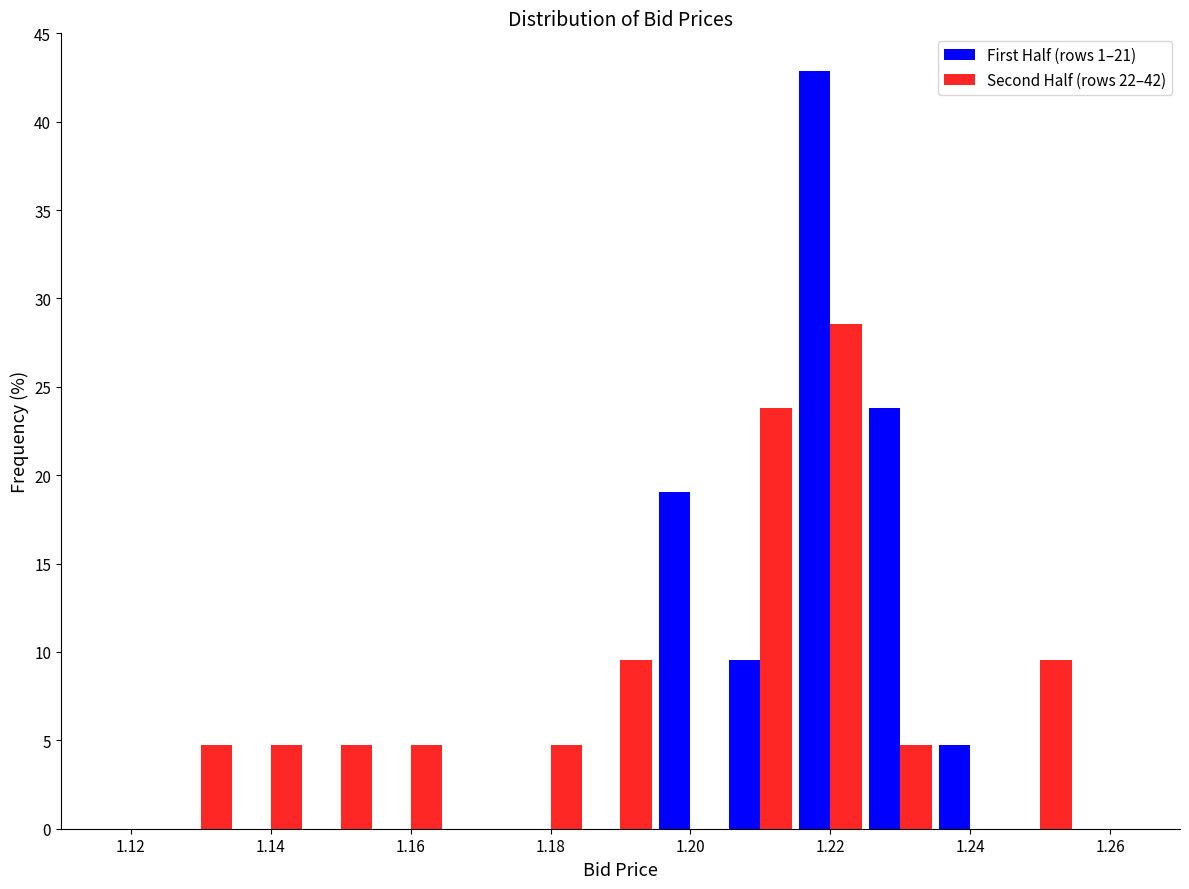

In the Second Half (rows 22–42) series, which range on the x-axis has the tallest bar?

1.215 to 1.225